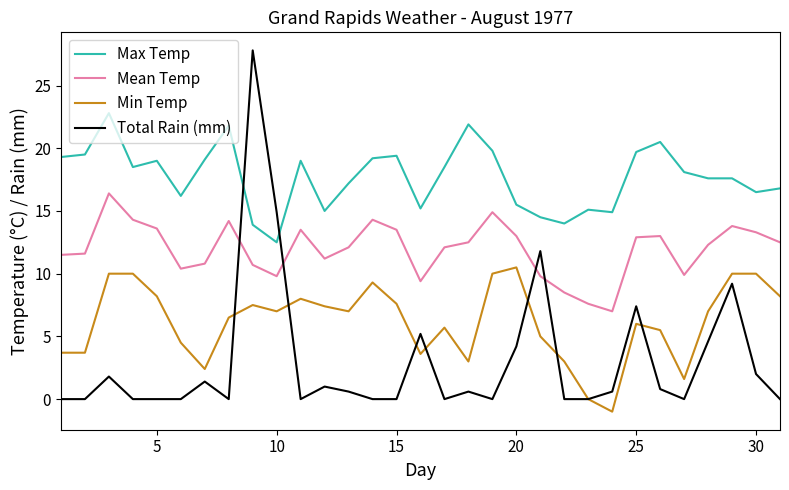

Which series has the largest range (max minus min)?

Total Rain (mm)